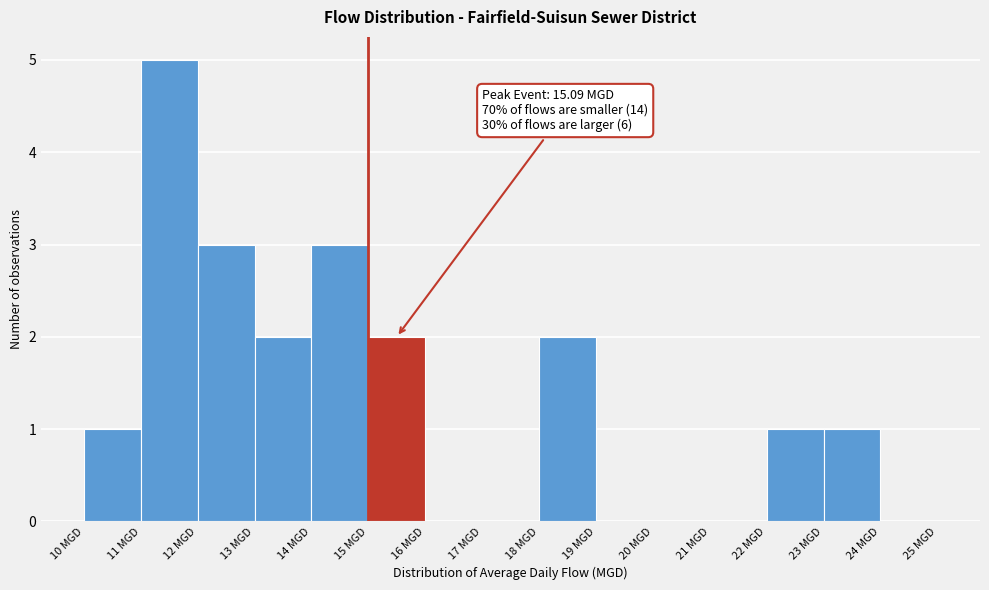

Which range on the x-axis has the tallest bar?

11 to 12